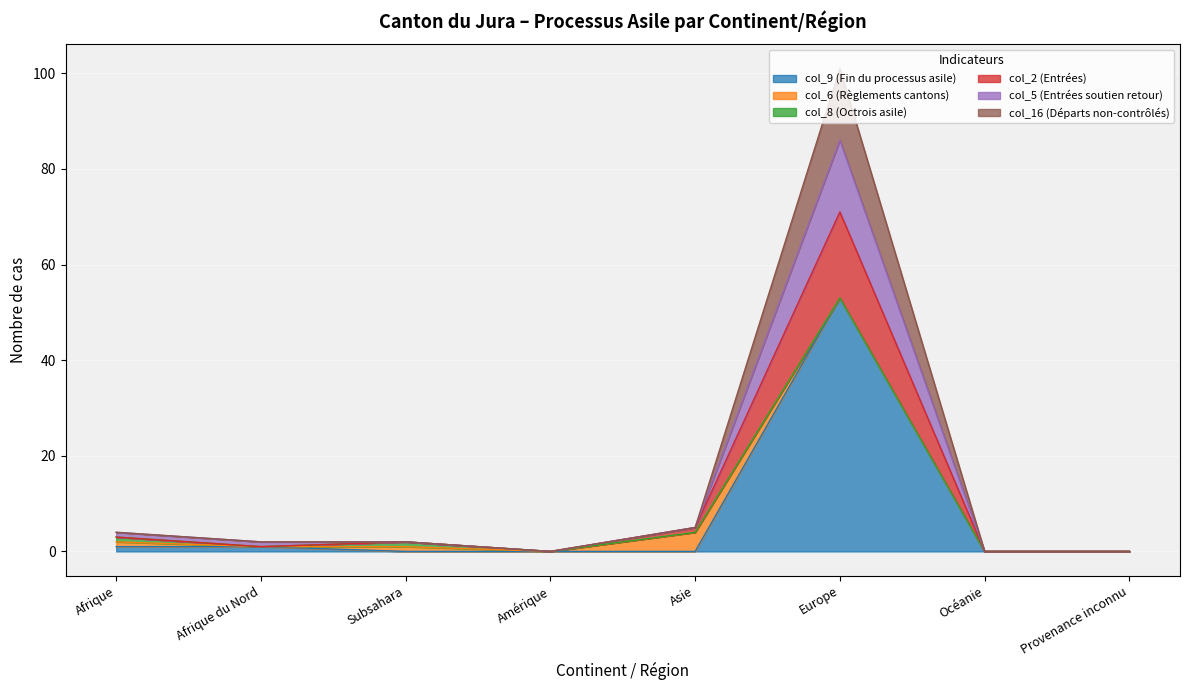

The col_9 (Fin du processus asile) series shows -24 at Asie. True or false?

False